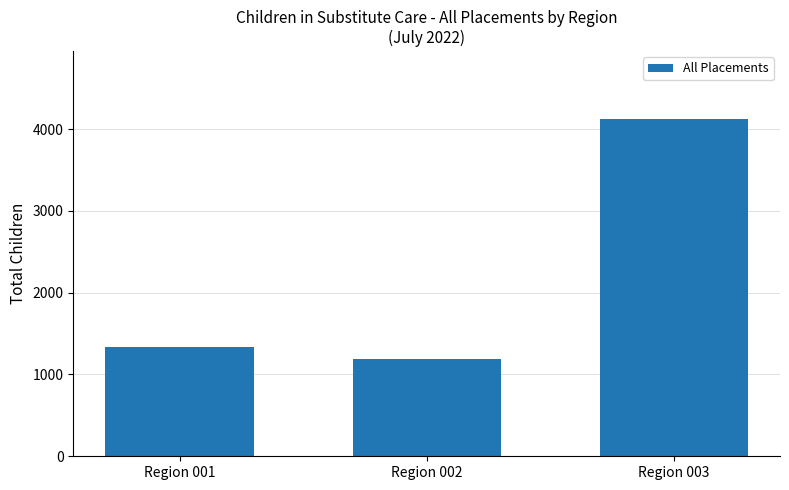

List the labels in order of value, largest first.

Region 003, Region 001, Region 002